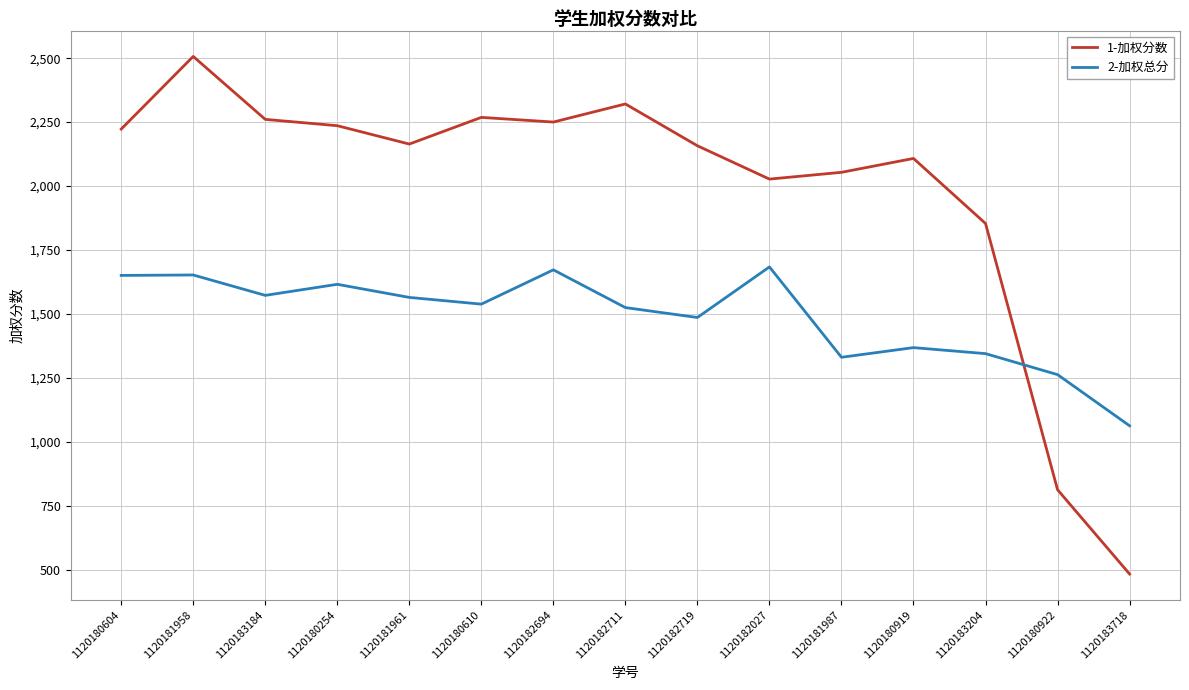

Does the chart display data point markers on the line(s)?

No